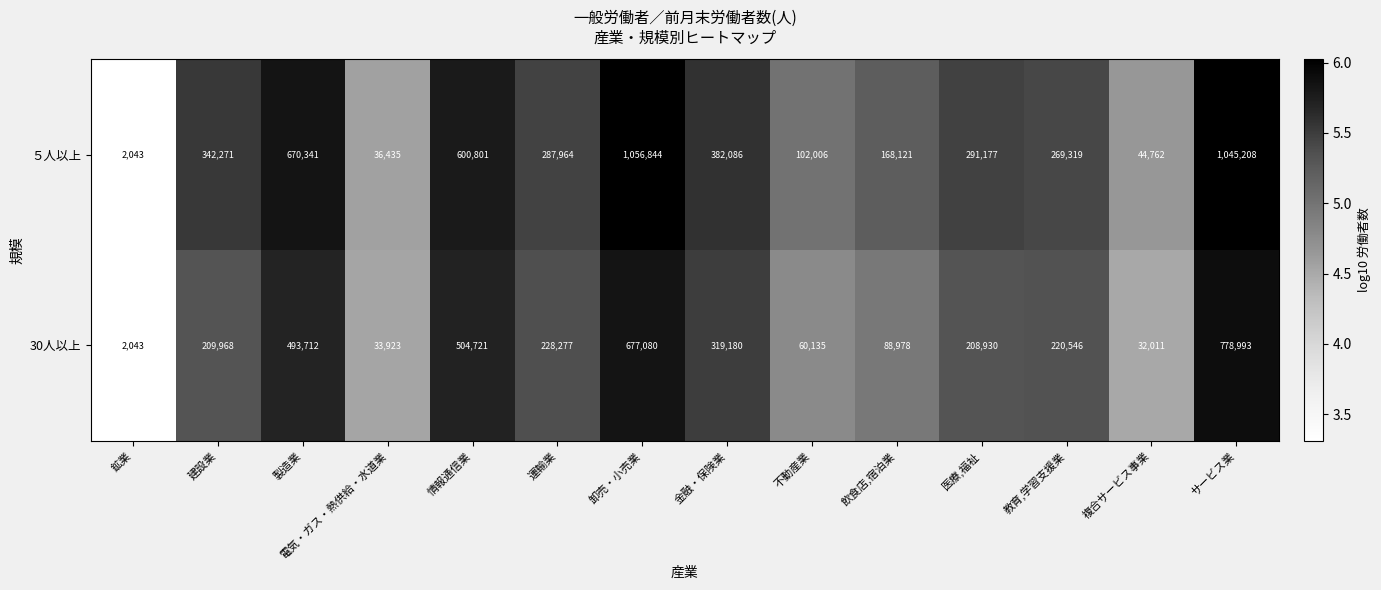

The ５人以上 series shows 44762 at 複合サービス事業. True or false?

True